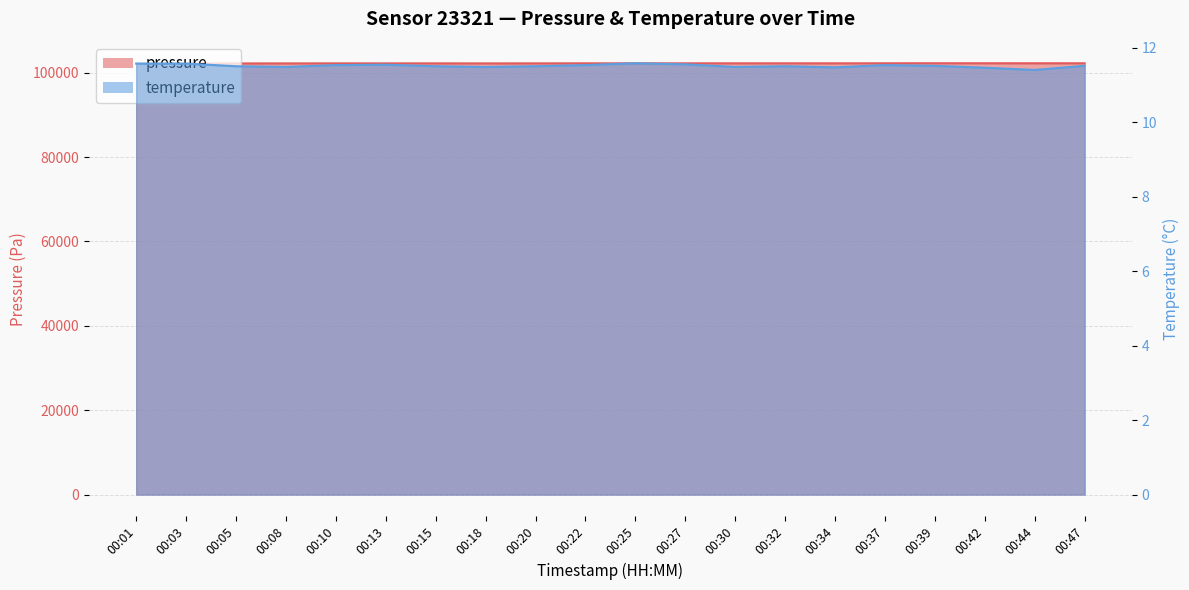

What is the difference between the maximum and minimum values in the pressure series?

58.6